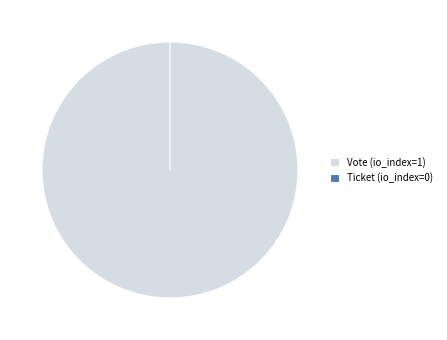

Is the sum of Vote (io_index=1) and Ticket (io_index=0) greater than half?

Yes